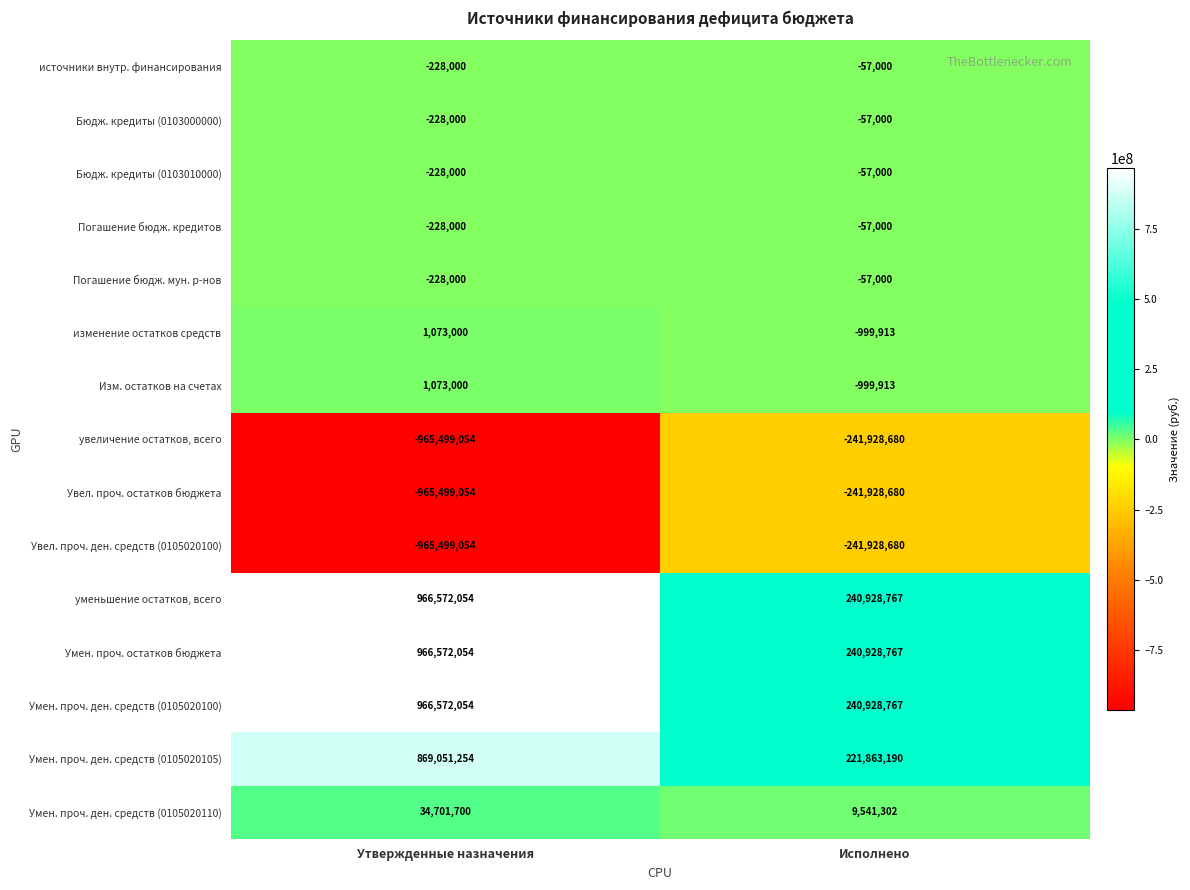

At which label is источники внутр. финансирования closest to -142500?

Утвержденные назначения